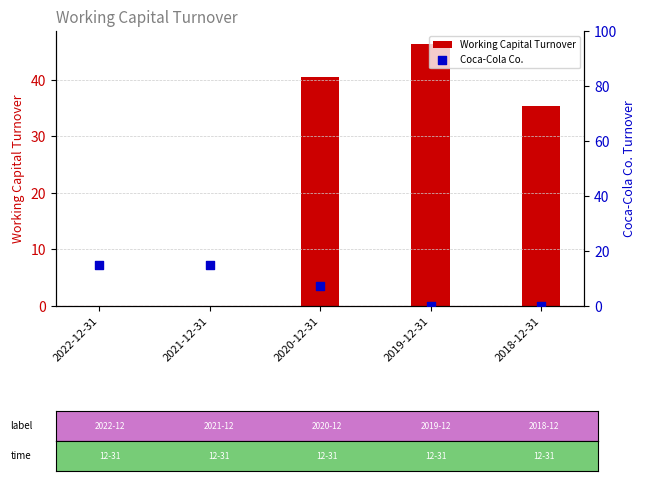

Which series reaches the maximum Y coordinate?

Working Capital Turnover